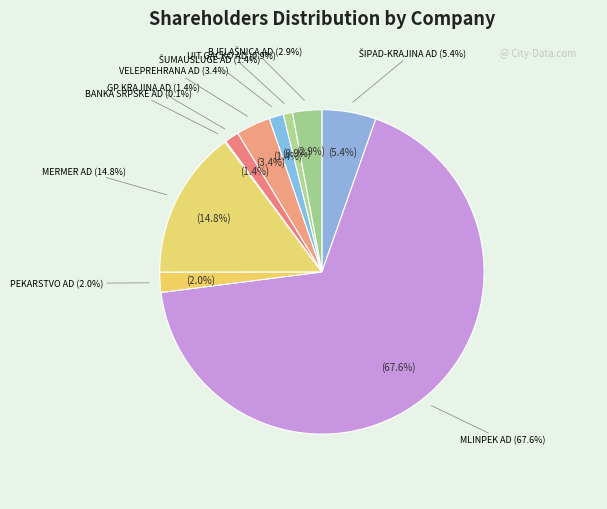

What is the majority slice?

MLINPEK AD